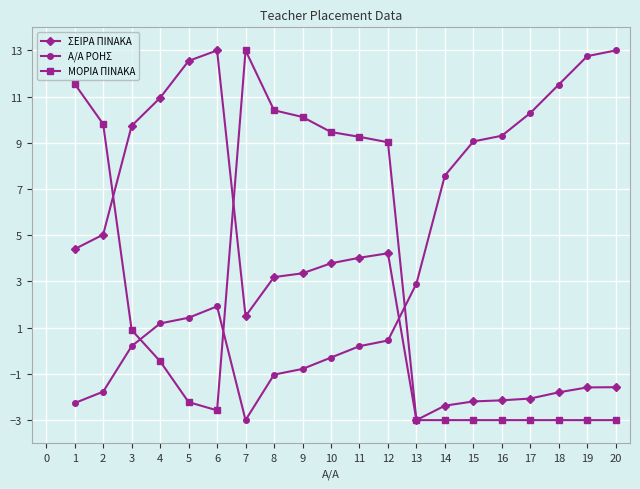

Between 11 and 15, which series saw the biggest shift?

ΜΟΡΙΑ ΠΙΝΑΚΑ